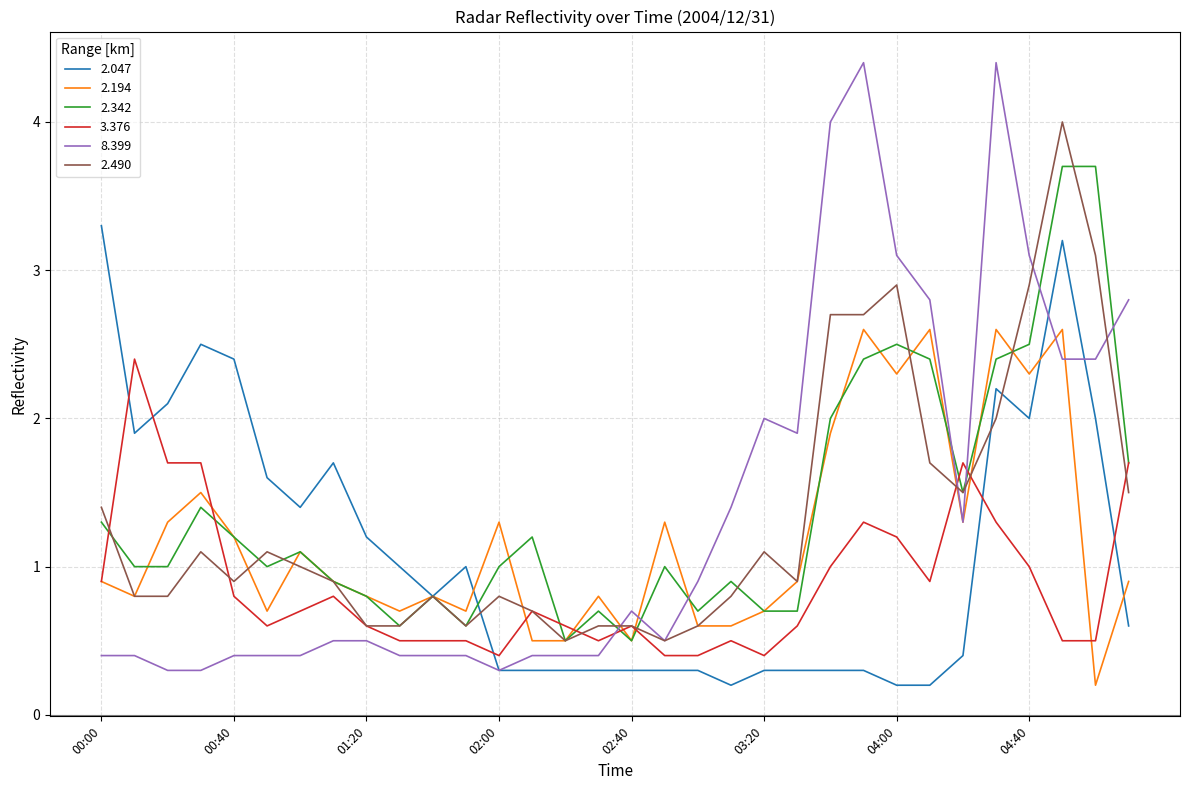

Which series has the widest spread of values?

8.399